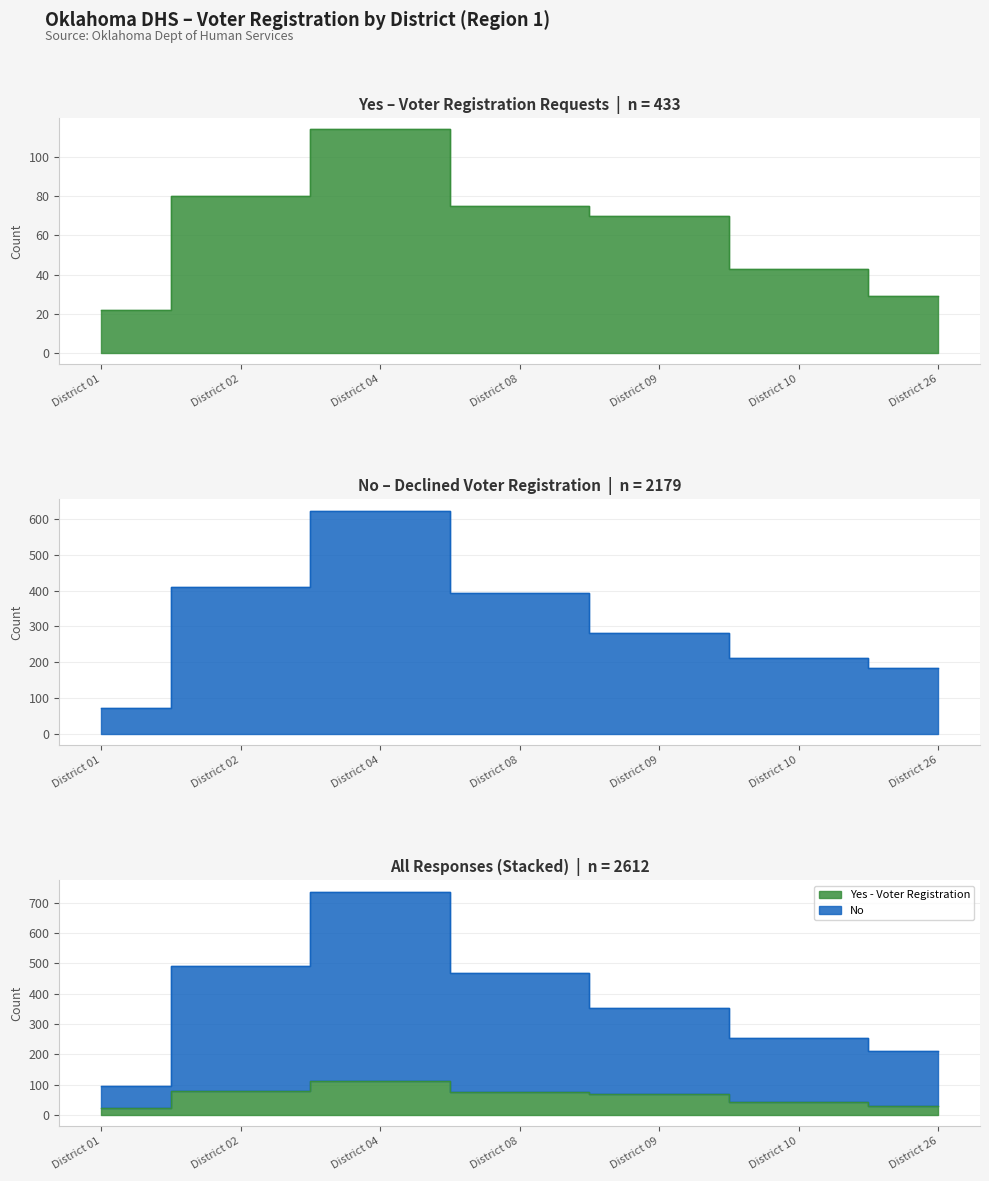

The Total series shows 81 at District 09. True or false?

False